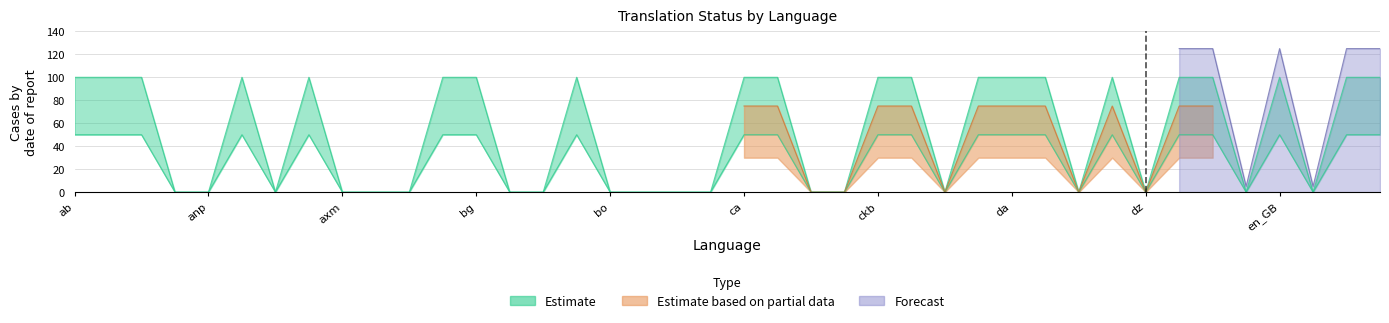

True or false: translated_words_percent has a value of 31 at da.

False